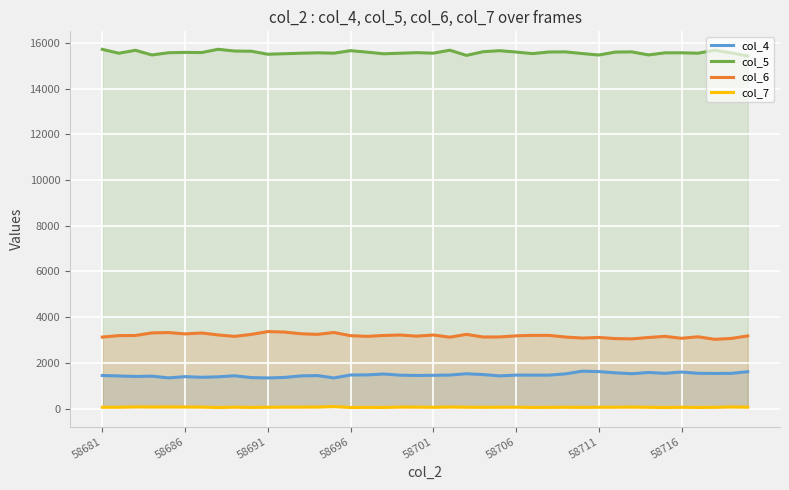

List the series in order of their peak value, highest first.

col_5, col_6, col_4, col_7